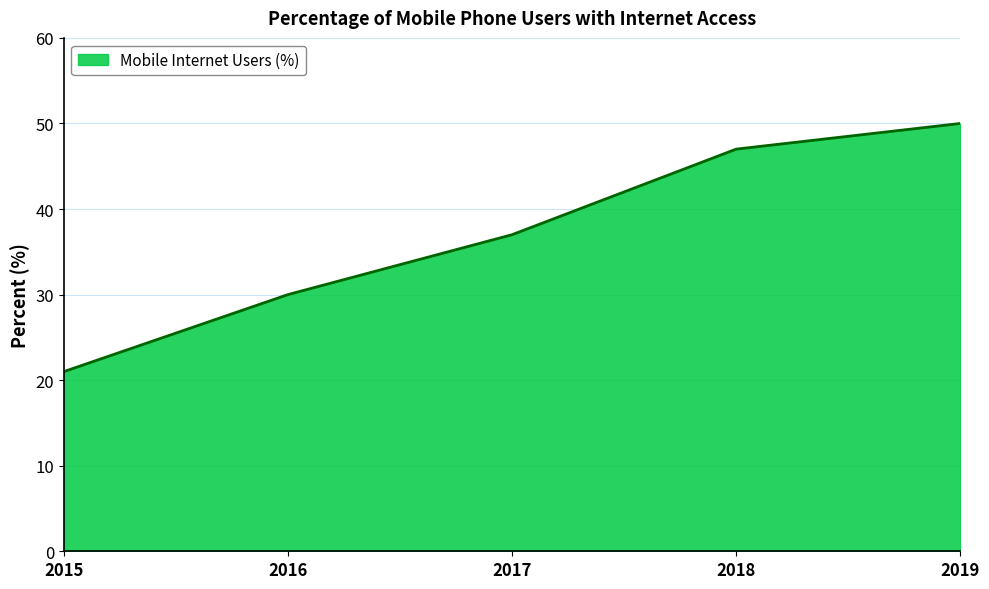

True or false: the data shows 30 at 2016.

True